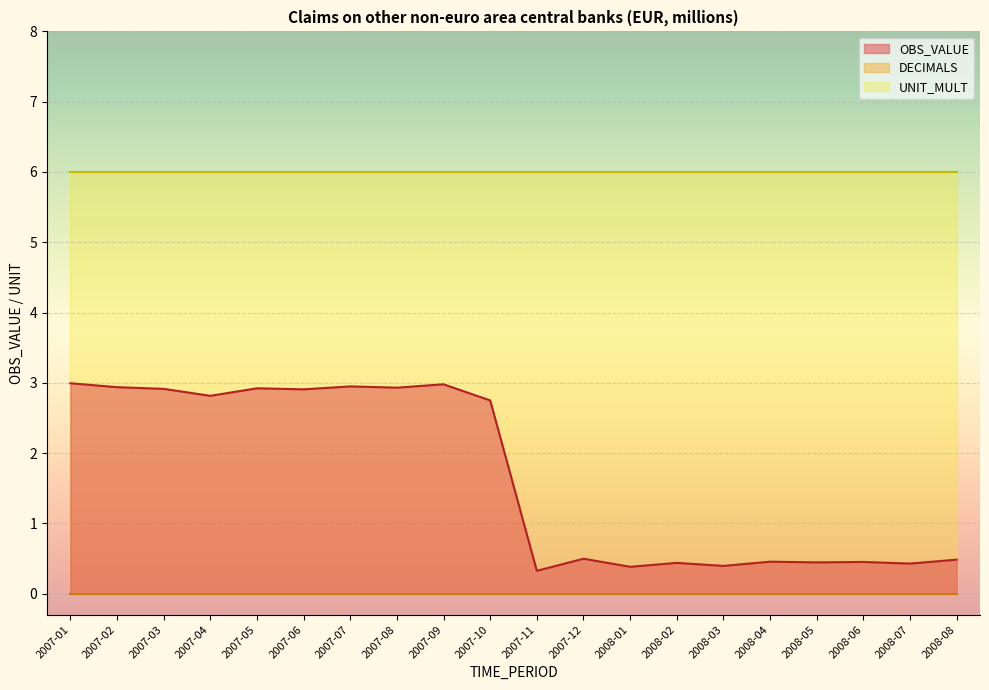

Reading left to right, extract all data points from this chart.

OBS_VALUE: 2007-01=3.0	2007-02=2.9	2007-03=2.9	2007-04=2.8	2007-05=2.9	2007-06=2.9	2007-07=2.9	2007-08=2.9	2007-09=3.0	2007-10=2.7	2007-11=0.3	2007-12=0.5	2008-01=0.4	2008-02=0.4	2008-03=0.4	2008-04=0.5	2008-05=0.4	2008-06=0.5	2008-07=0.4	2008-08=0.5
DECIMALS: 2007-01=0.0	2007-02=0.0	2007-03=0.0	2007-04=0.0	2007-05=0.0	2007-06=0.0	2007-07=0.0	2007-08=0.0	2007-09=0.0	2007-10=0.0	2007-11=0.0	2007-12=0.0	2008-01=0.0	2008-02=0.0	2008-03=0.0	2008-04=0.0	2008-05=0.0	2008-06=0.0	2008-07=0.0	2008-08=0.0
UNIT_MULT: 2007-01=6.0	2007-02=6.0	2007-03=6.0	2007-04=6.0	2007-05=6.0	2007-06=6.0	2007-07=6.0	2007-08=6.0	2007-09=6.0	2007-10=6.0	2007-11=6.0	2007-12=6.0	2008-01=6.0	2008-02=6.0	2008-03=6.0	2008-04=6.0	2008-05=6.0	2008-06=6.0	2008-07=6.0	2008-08=6.0